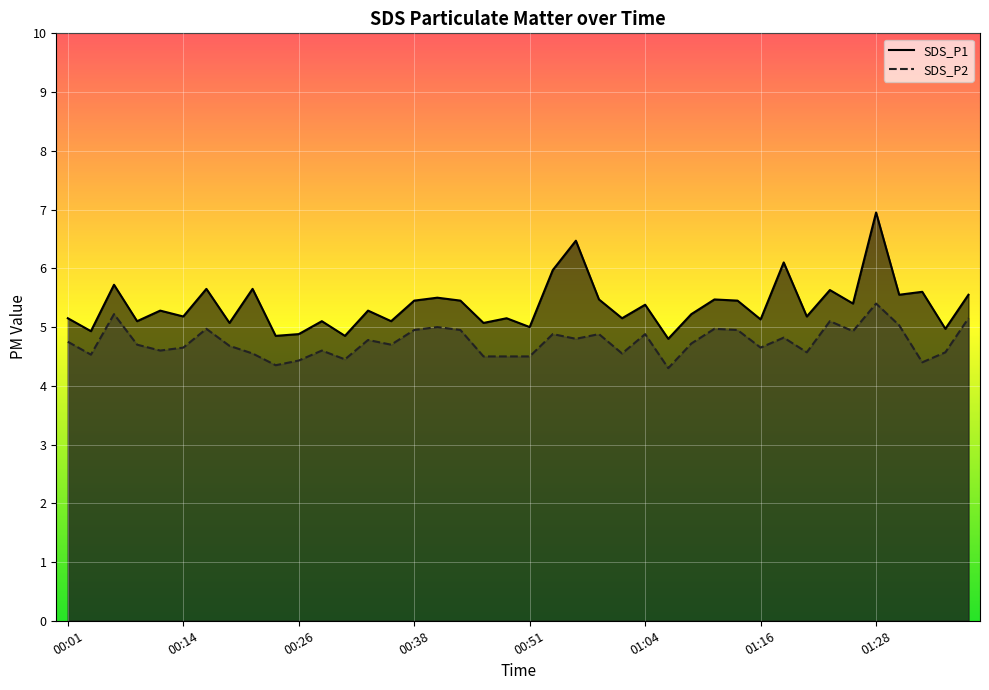

Which has a higher value, 01:04 or 01:38?

01:38